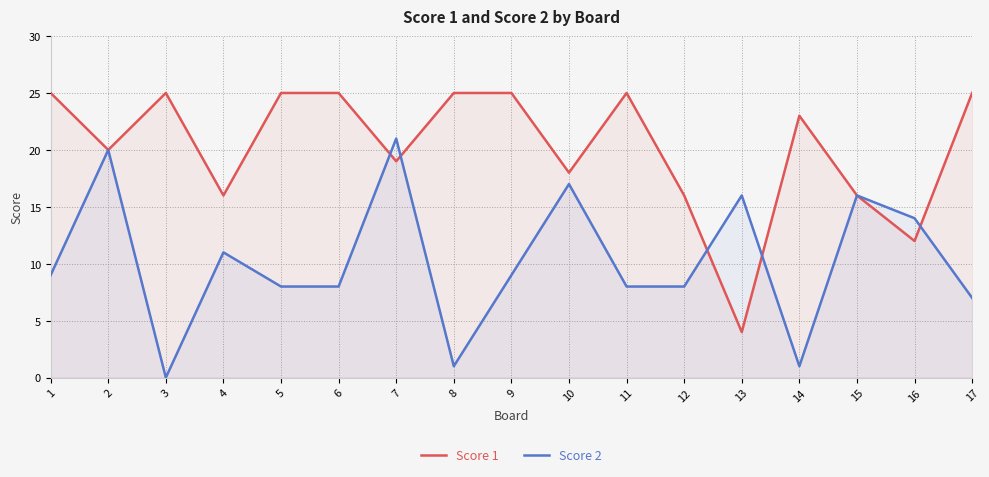

What are all the series names shown in the legend?

Score 1, Score 2